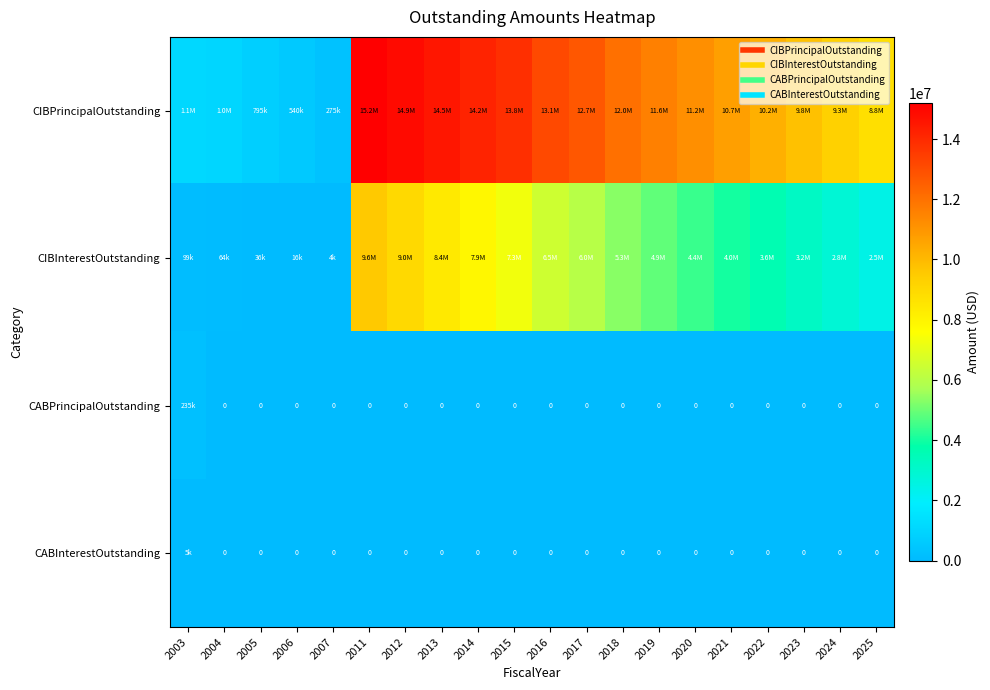

Where is CABPrincipalOutstanding nearest to the value 117499?

2004